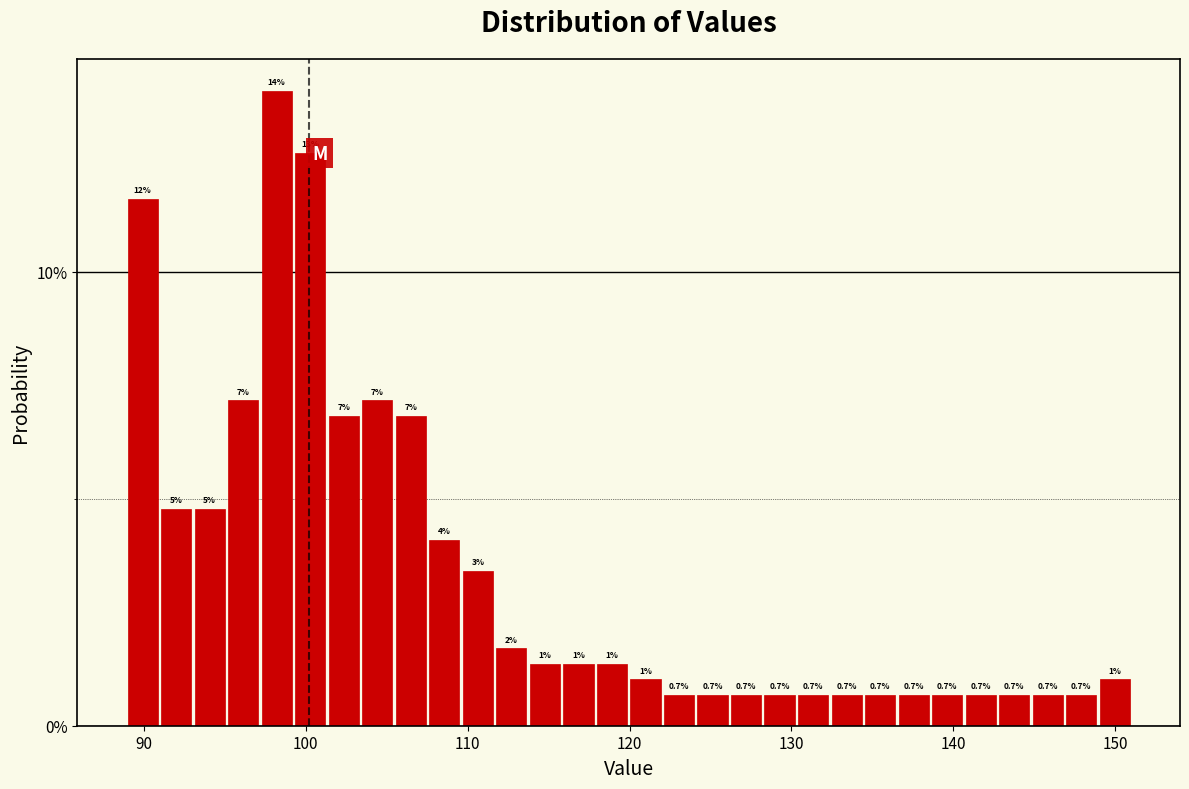

Read against the x-axis, roughly where is the centre of the tallest bar?

98